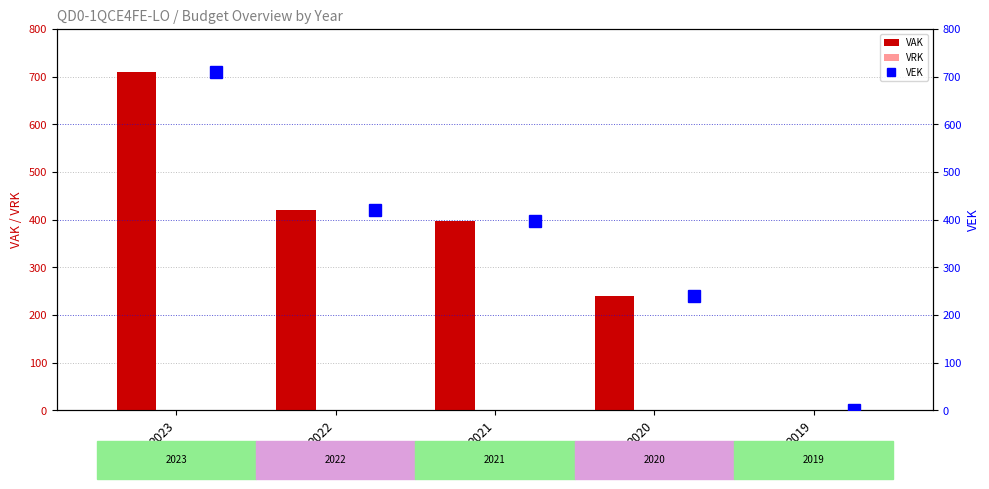

What is the value of the VAK bar at the 3rd from the left?

397